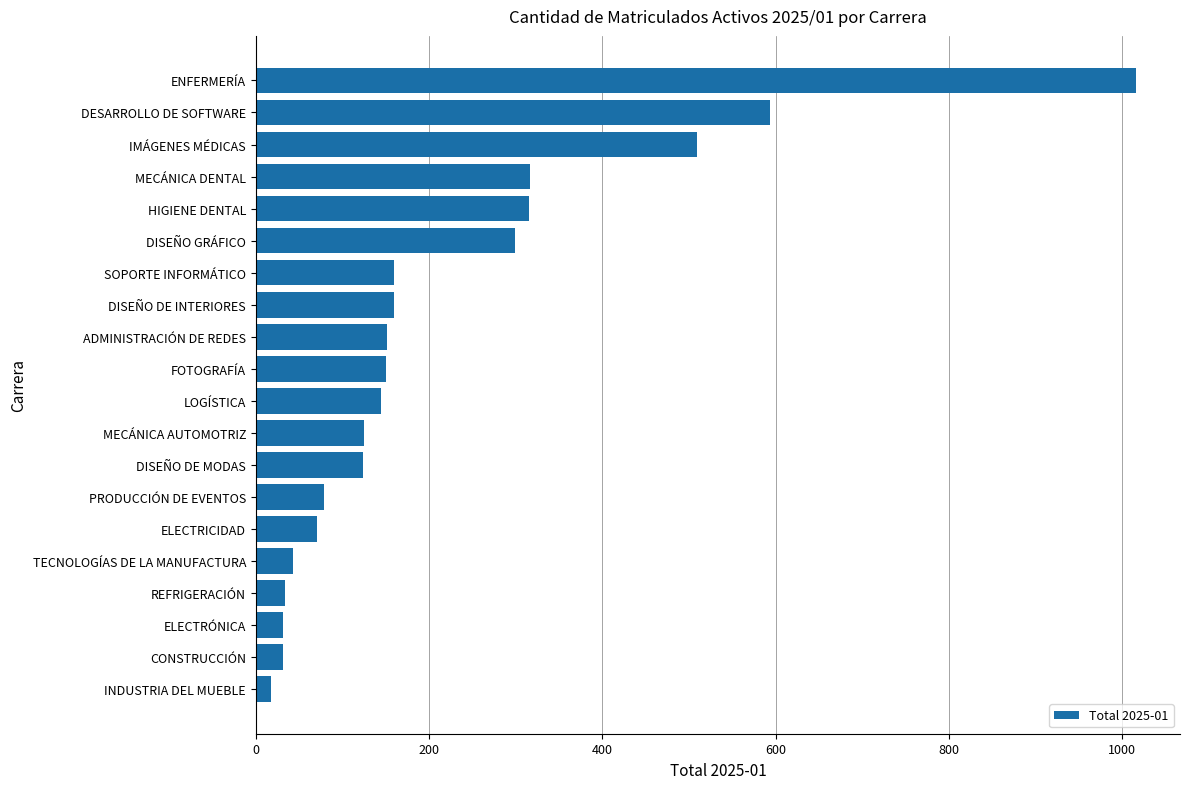

What is the greatest value displayed?

1016